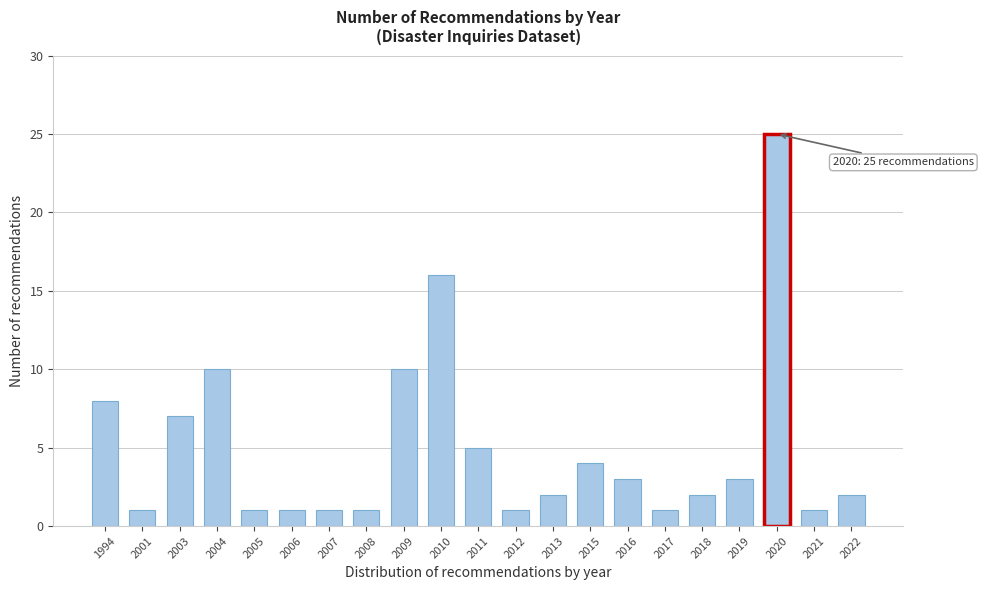

Reading left to right, transcribe all the data shown in this chart.

8	1	7	10	1	1	1	1	10	16	5	1	2	4	3	1	2	3	25	1	2